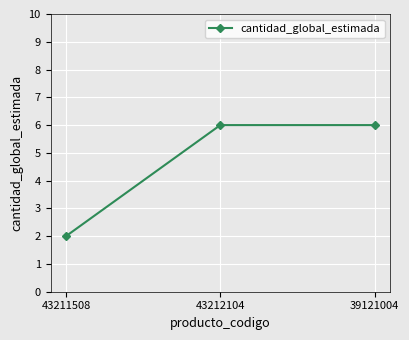

Which category has the lowest value across all series?

43211508